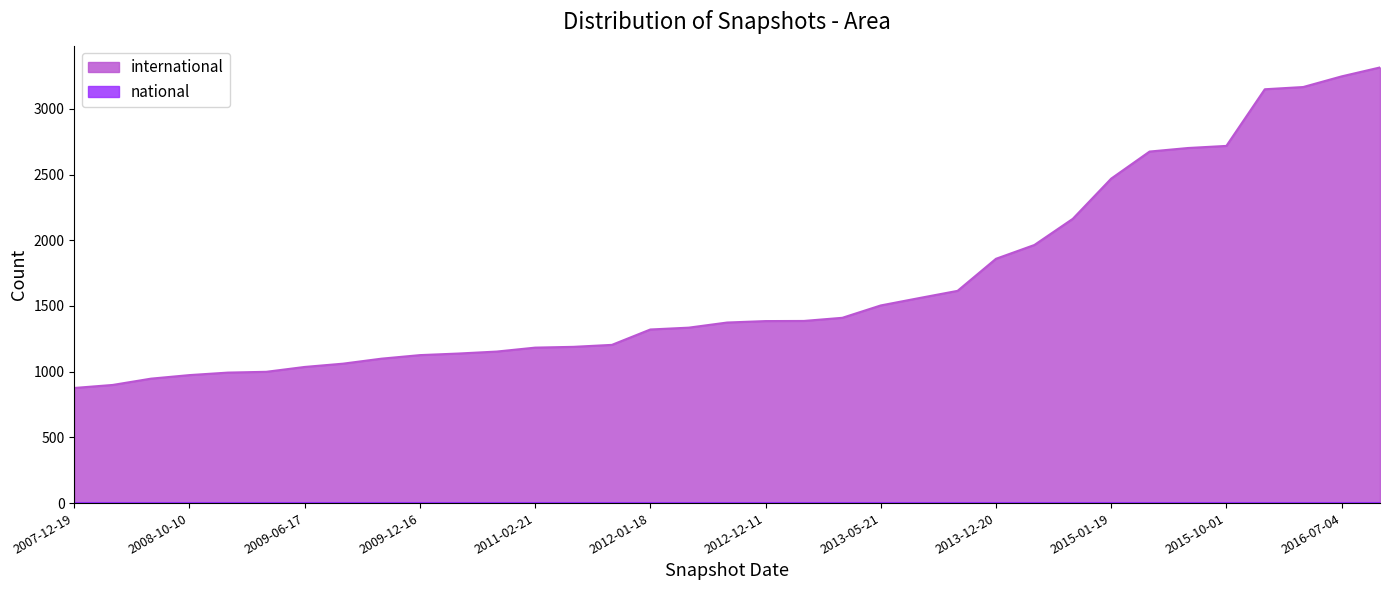

Read the value at 2013-05-21, to the nearest 100.

1500